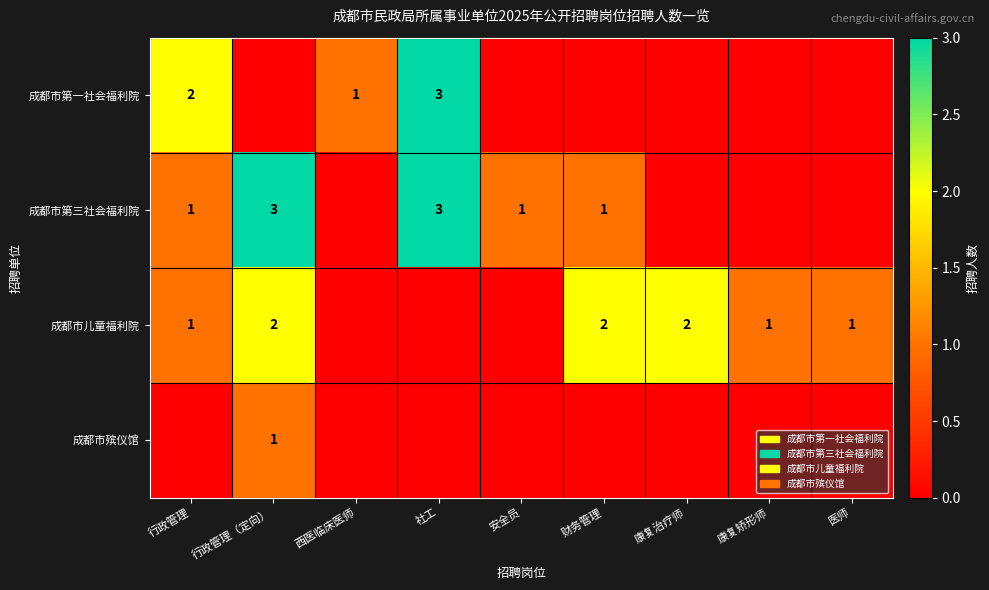

The value of 成都市儿童福利院 at 康复矫形师 is 1. True or false?

True